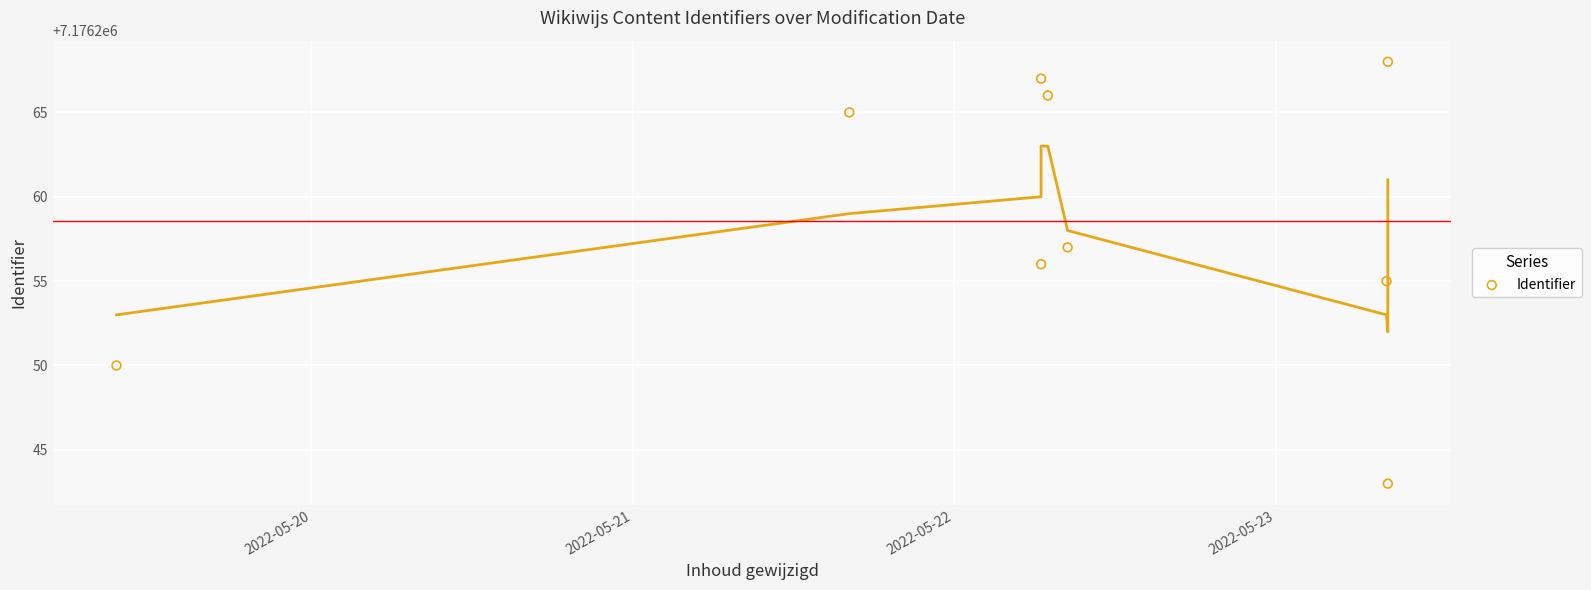

What is the range of Y values (max minus min)?

25